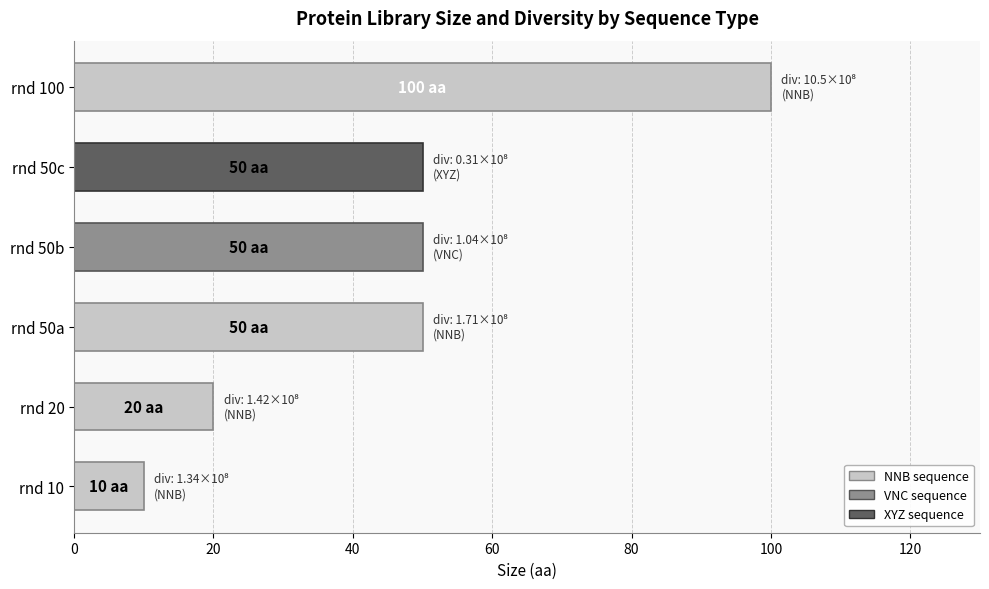

What is the sum of all values?

280